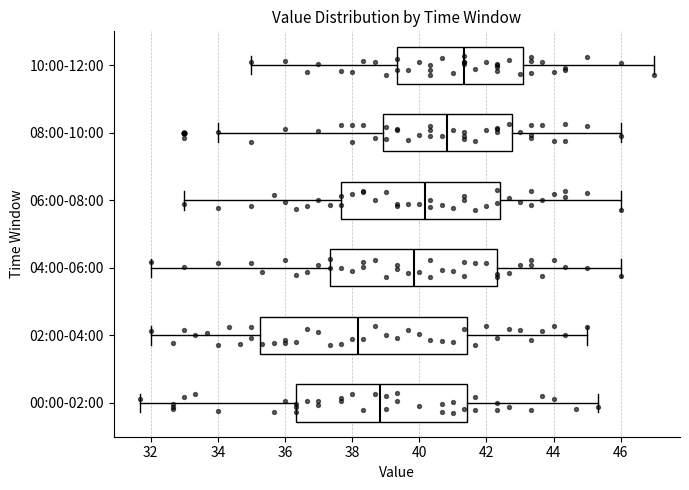

Which box has the furthest to the left median line?

02:00-04:00